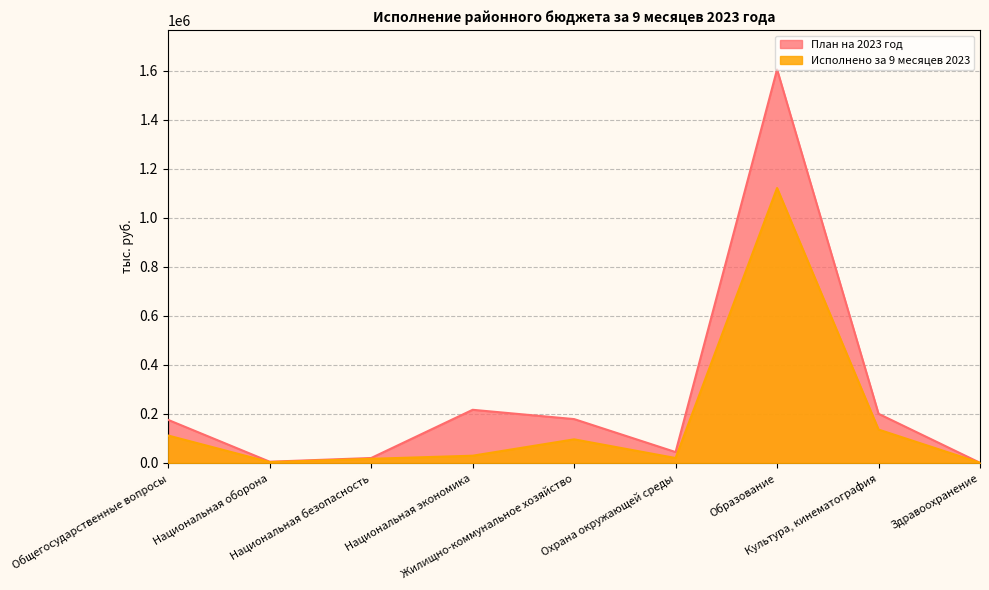

How many series are shown in this chart?

2